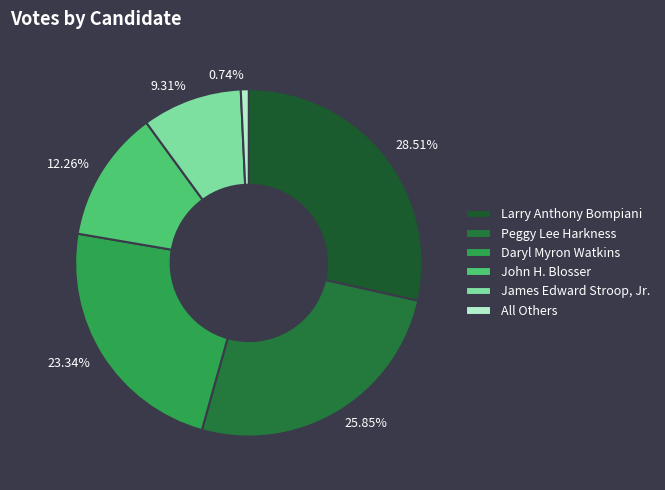

What is the largest slice in the pie chart?

Larry Anthony Bompiani